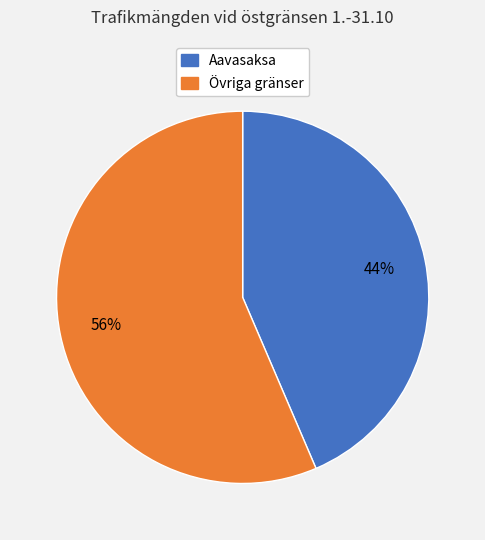

To the nearest percent, what is the average slice percentage?

50%